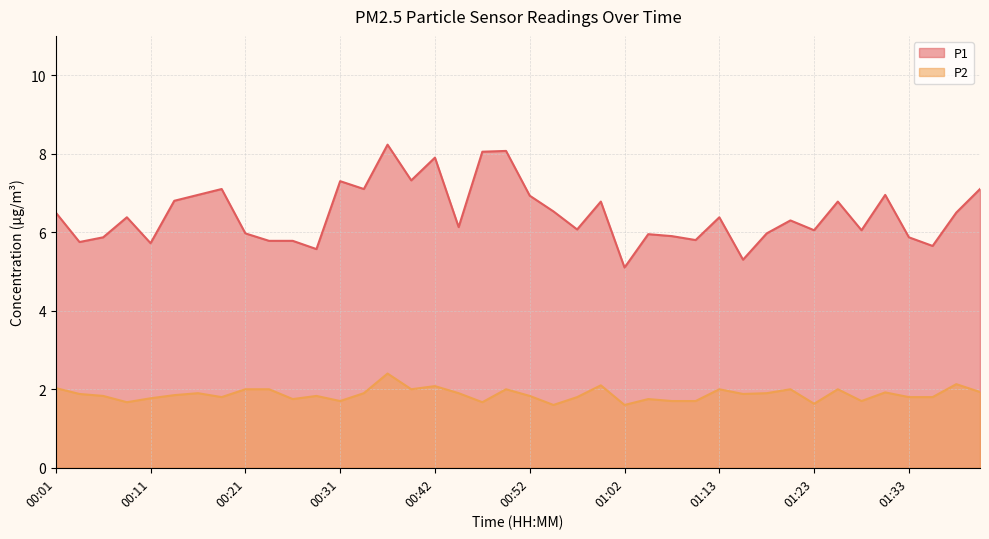

What is the sum of all P1 values?

258.2